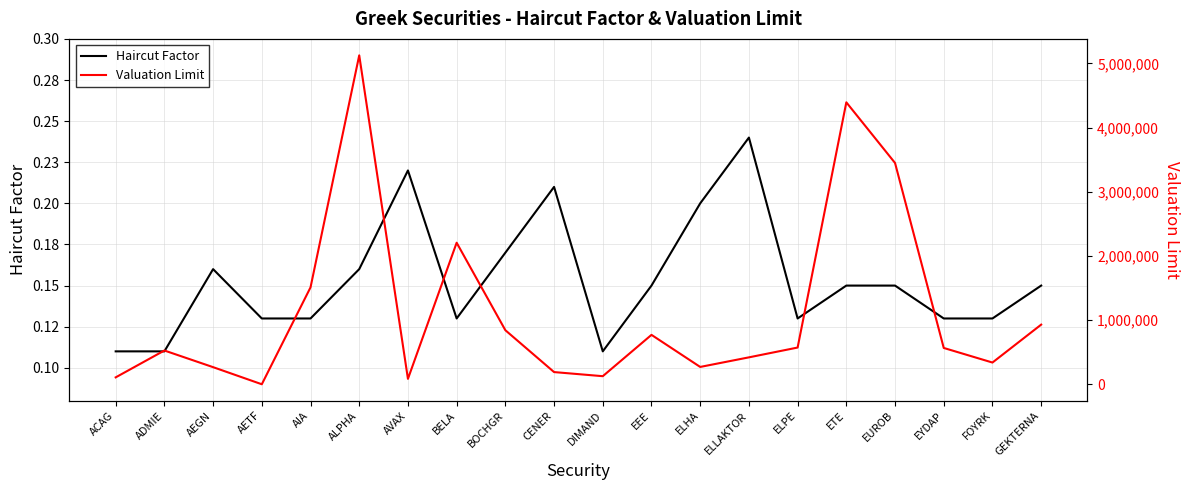

How many interior local peaks does the Haircut Factor series have?

4